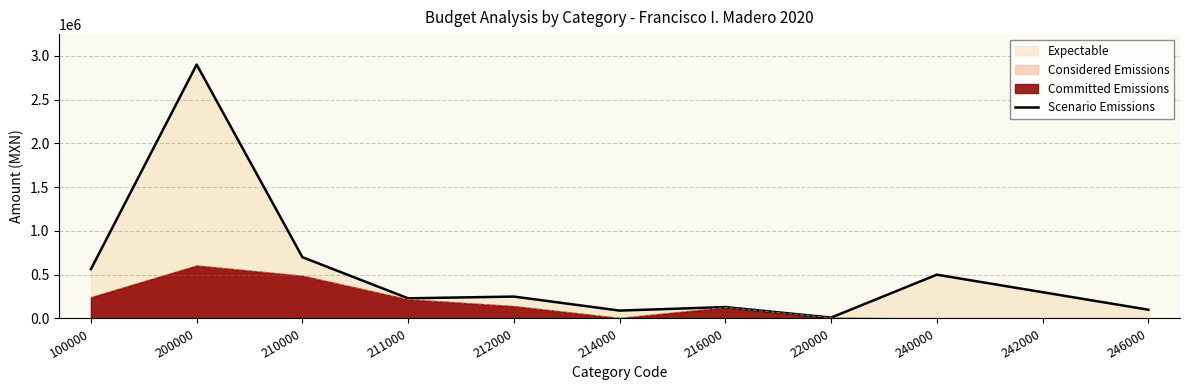

Where is the first local maximum?

200000